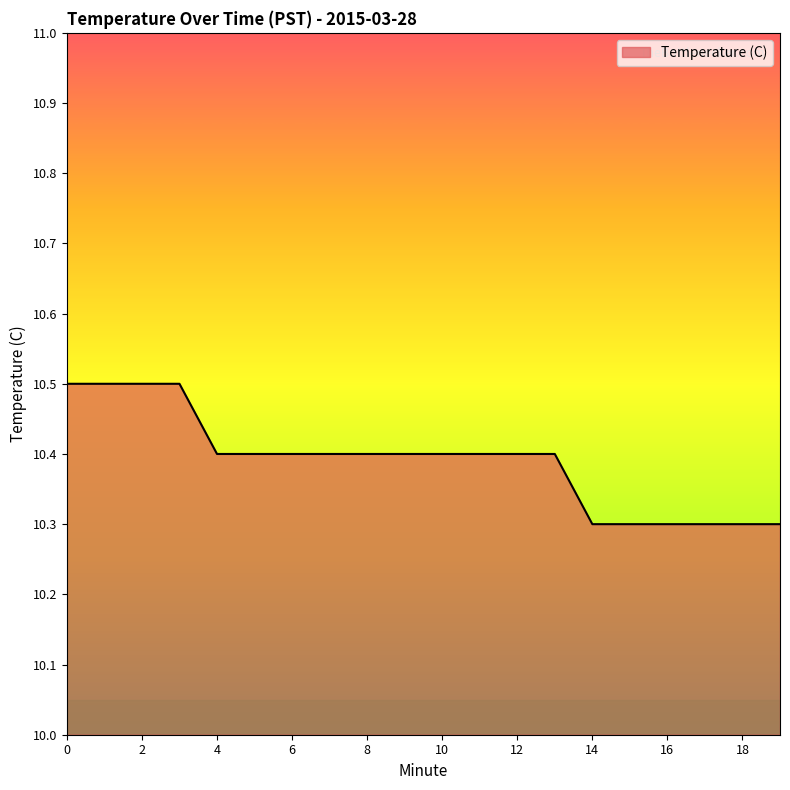

What is the smallest value displayed?

10.3